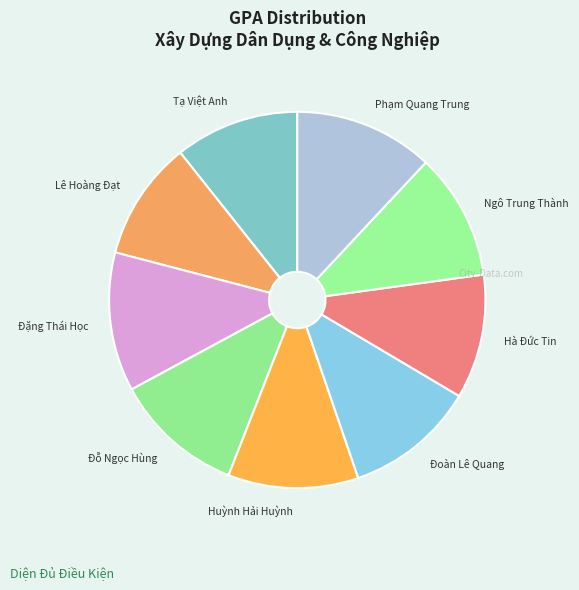

Is it true that Tạ Việt Anh is 25% of the pie?

False